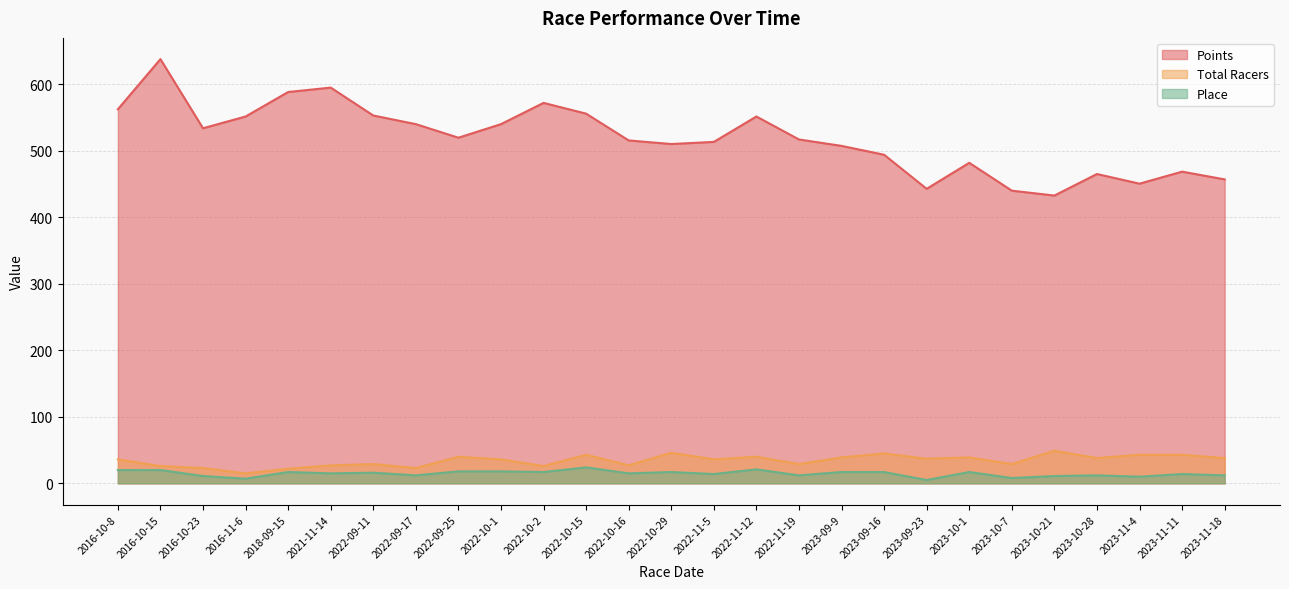

How many lines are shown in the chart?

3